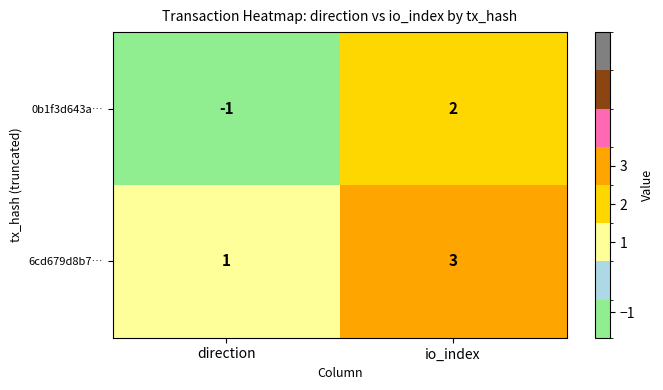

At direction, list the series in order from smallest to largest.

0b1f3d643a…, 6cd679d8b7…